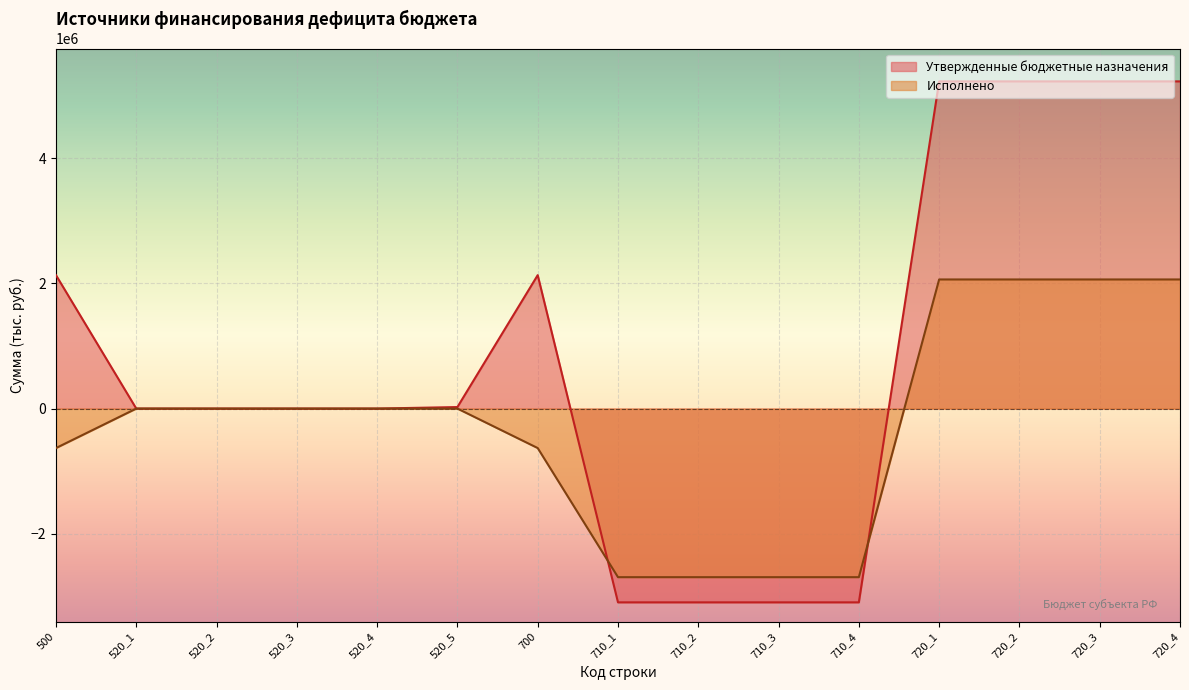

What is the difference between the highest and lowest values at 720_2?

3166371.3